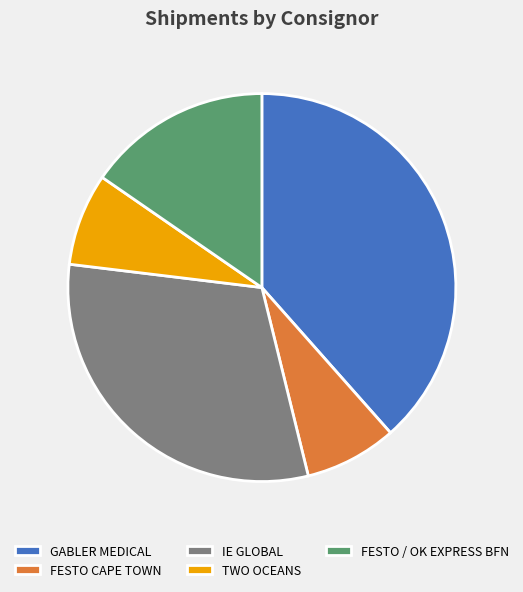

Which slice is the largest?

GABLER MEDICAL